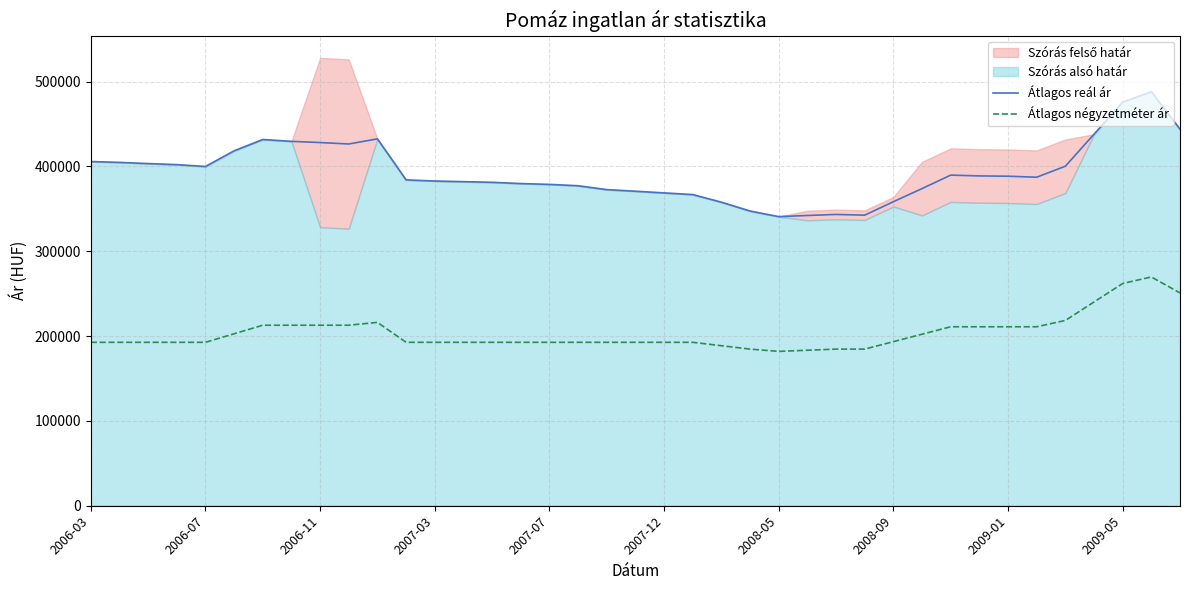

What is the lowest value of the Átlagos reál ár series?

340844